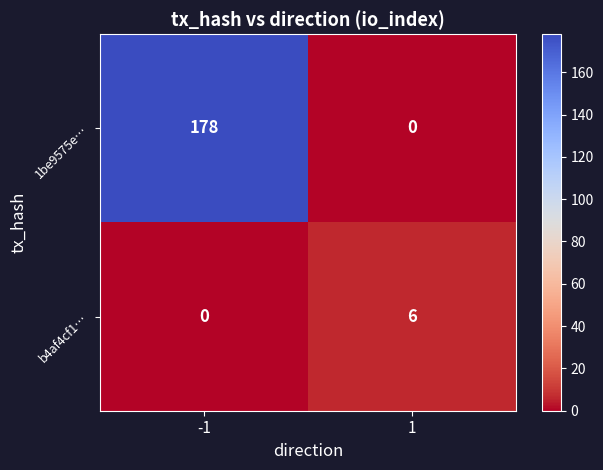

What is the sum of all b4af4cf1… values?

6